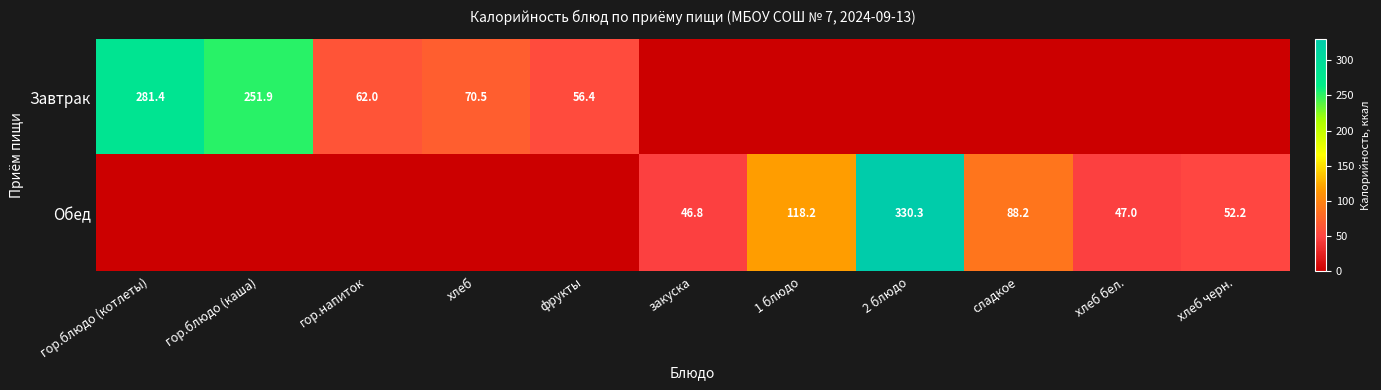

True or false: Завтрак has a value of 42.8 at гор.напиток.

False